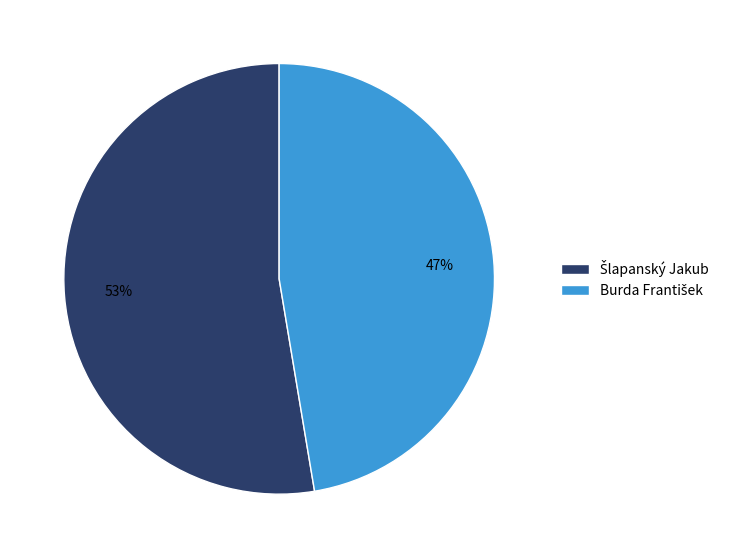

Is there any slice that represents more than half of the pie?

Yes